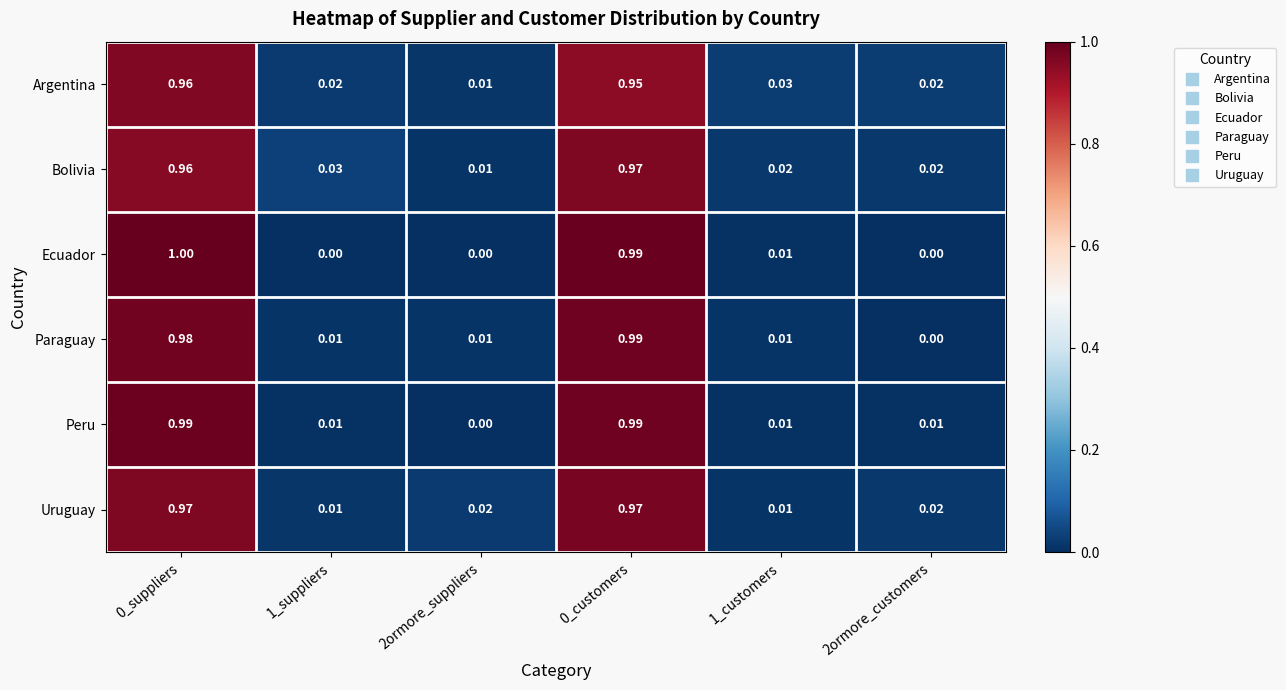

Count the number of data series in this chart.

6